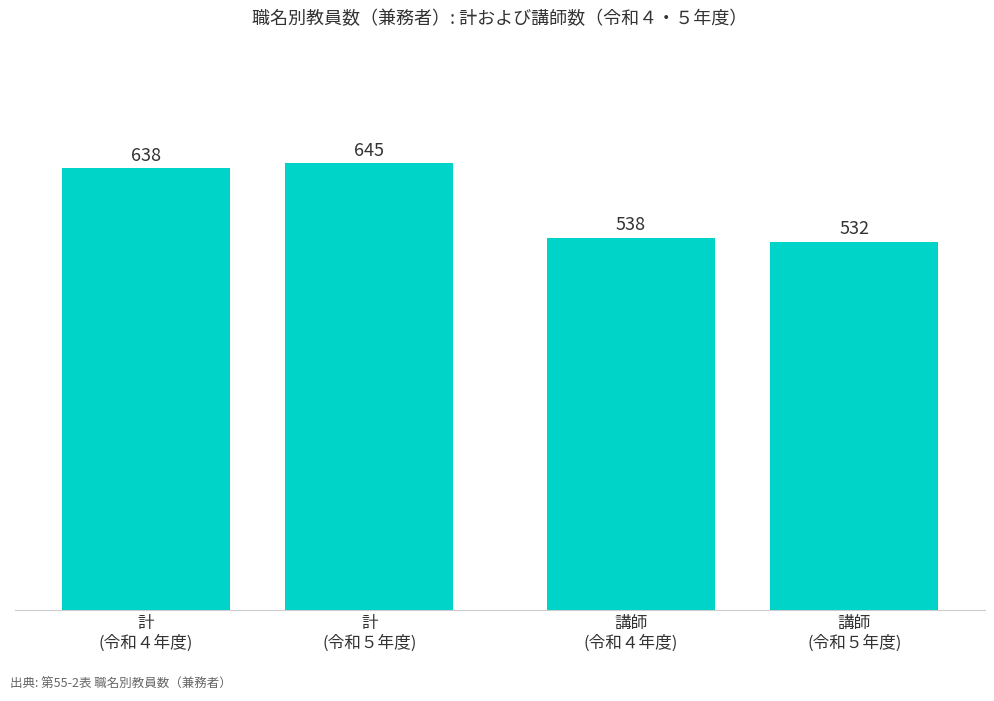

Reading right to left, transcribe all the data shown in this chart.

講師
(令和５年度)=532	講師
(令和４年度)=538	計
(令和５年度)=645	計
(令和４年度)=638